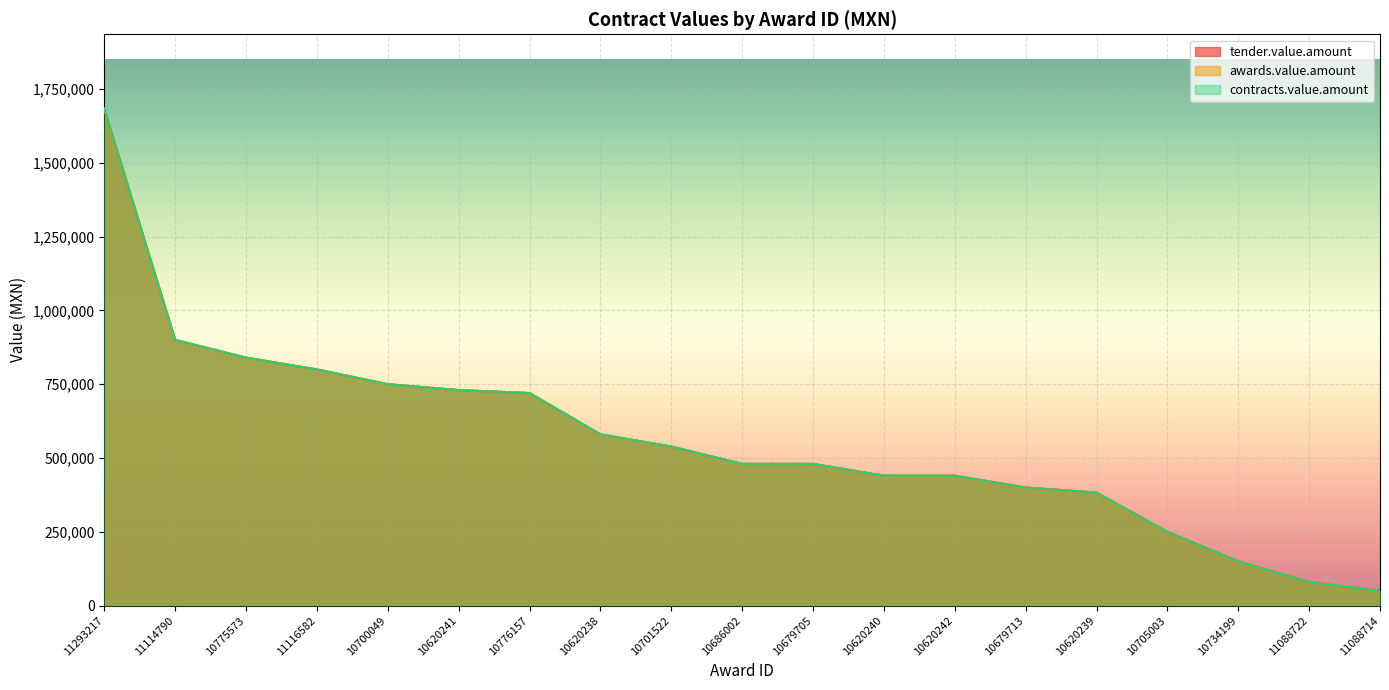

The tender.value.amount series shows 538704.0 at 10701522. True or false?

True